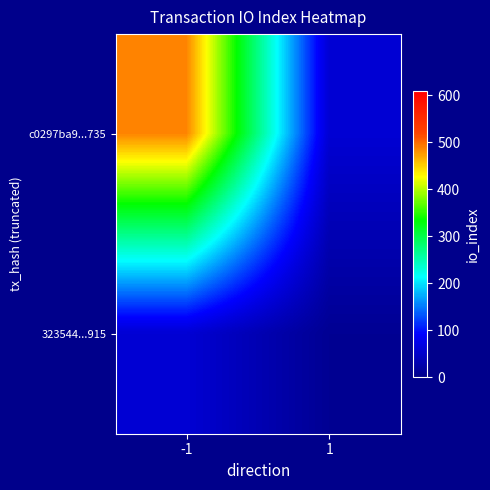

At which category is the sum across all series the highest?

-1